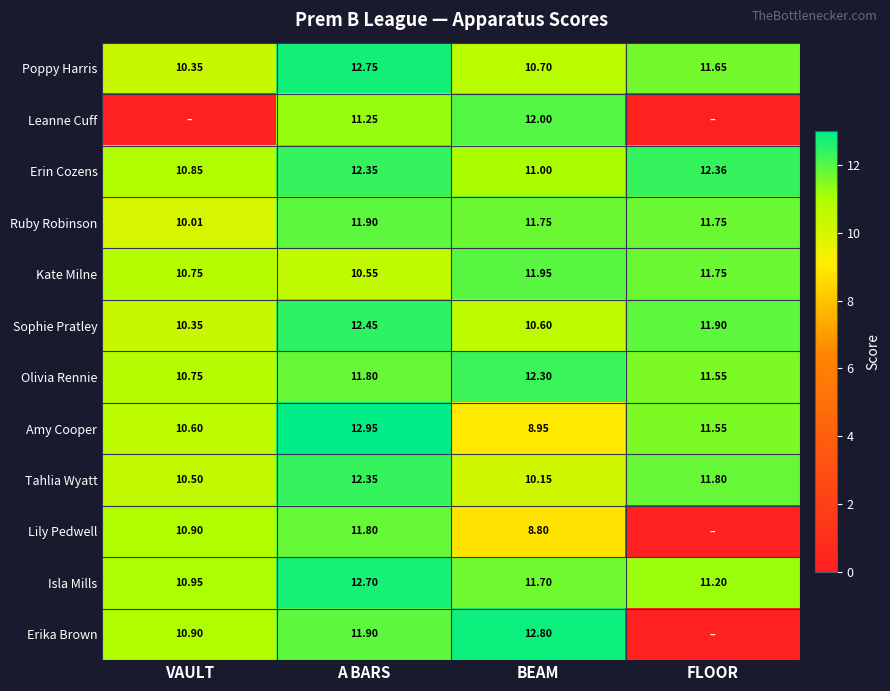

Is the value of Poppy Harris at FLOOR greater than the value of Ruby Robinson at BEAM?

No